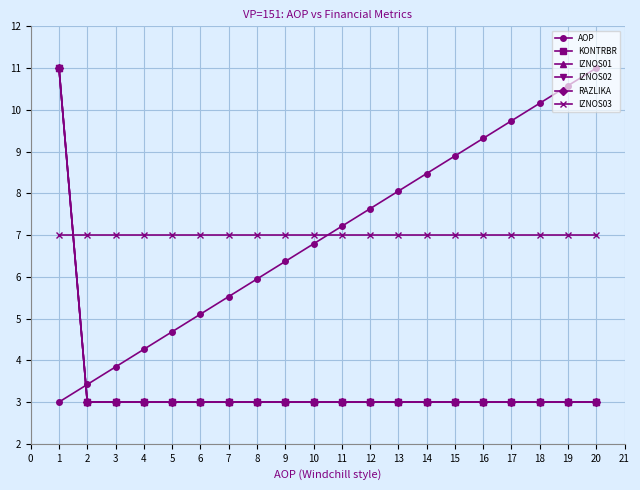

Does the chart have visible grid lines?

Yes